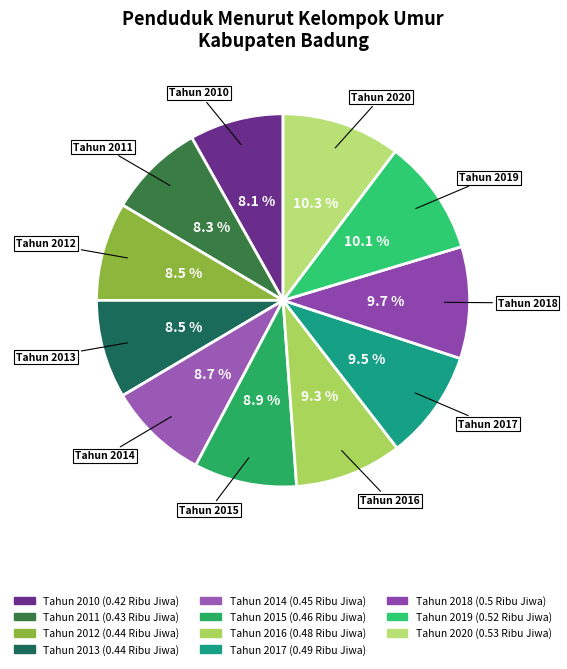

Count the number of slices in the pie.

11